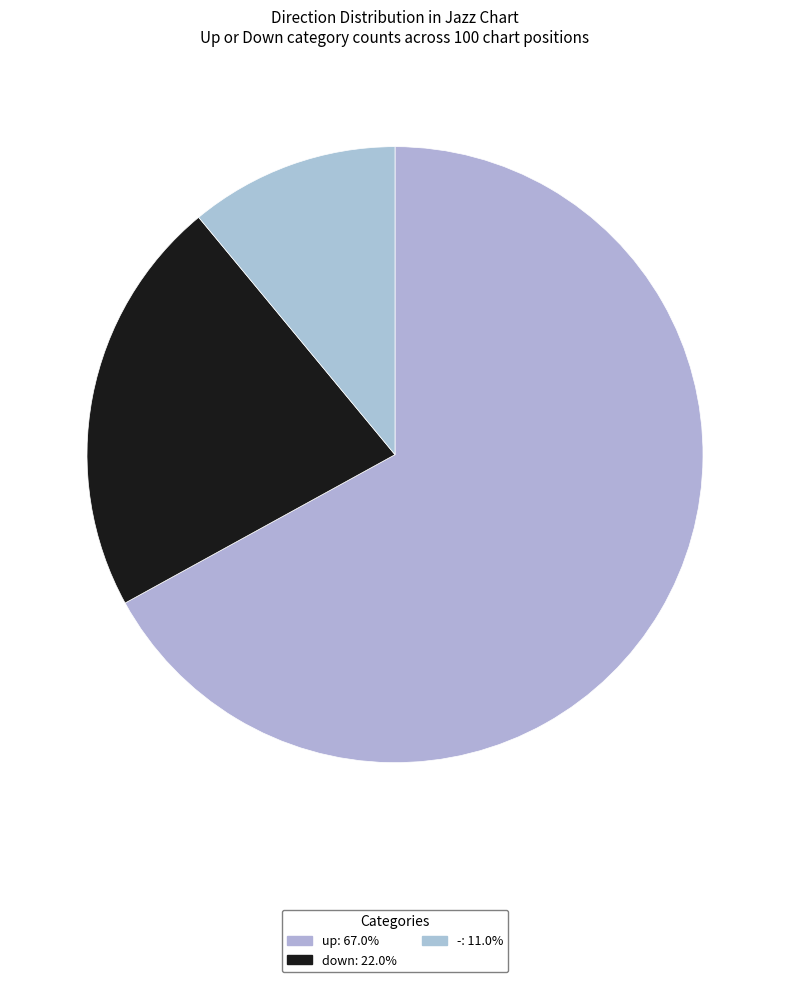

Which slice represents more than half of the pie?

up